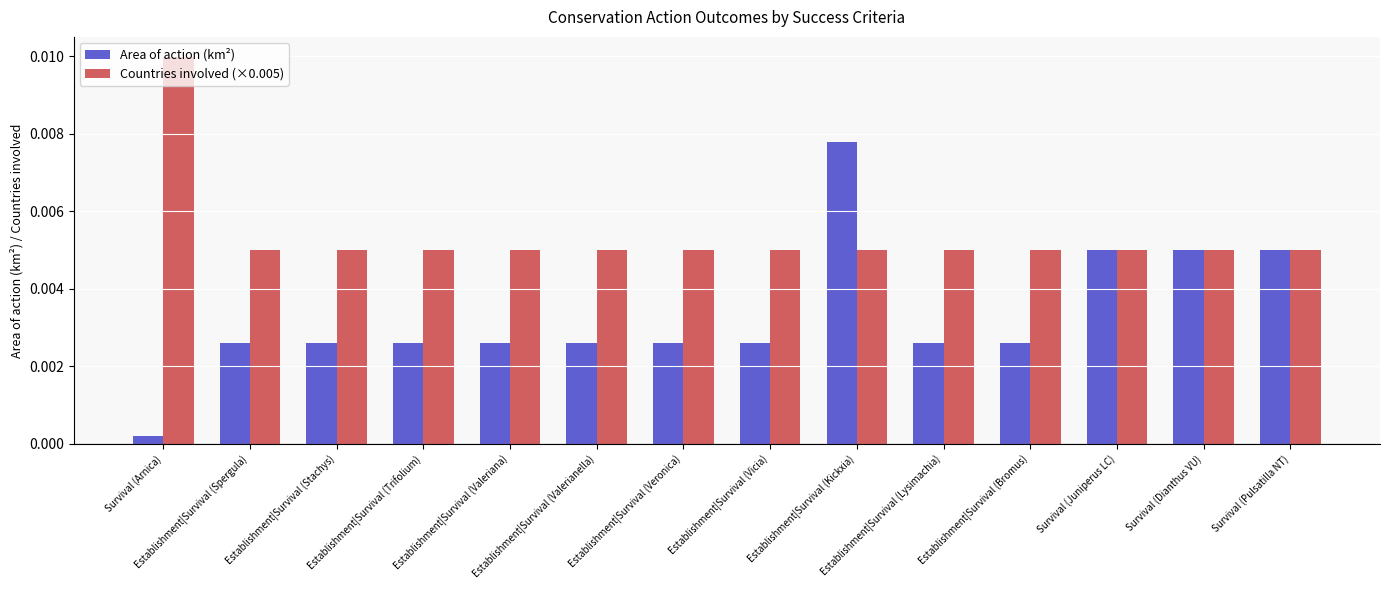

Which series has the widest spread of values?

Area of action (km²)